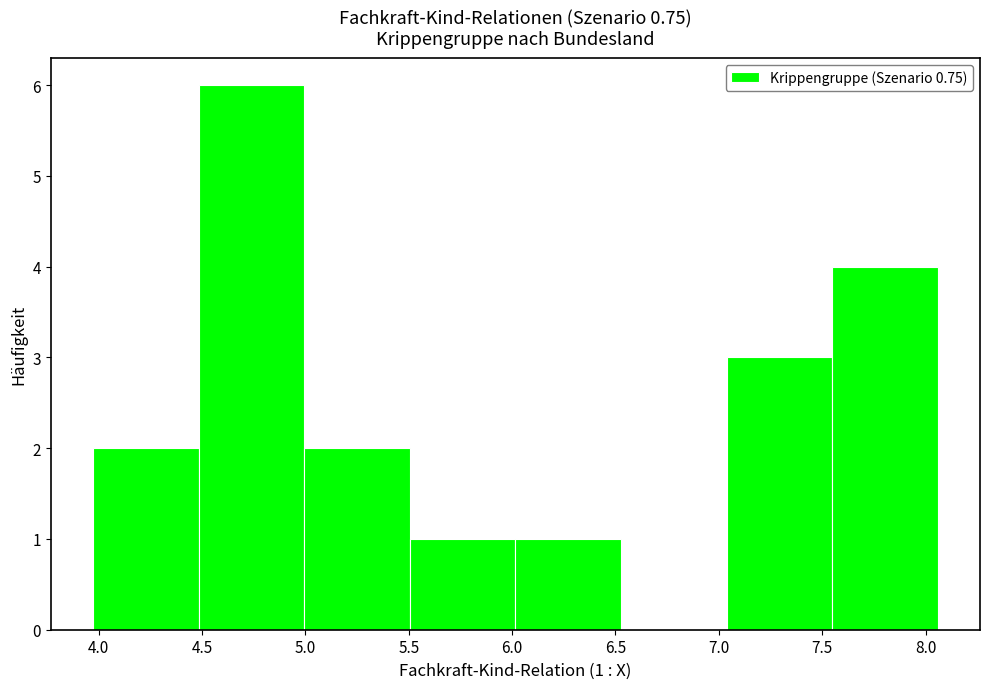

Which range on the x-axis has the tallest bar?

4.50 to 5.00